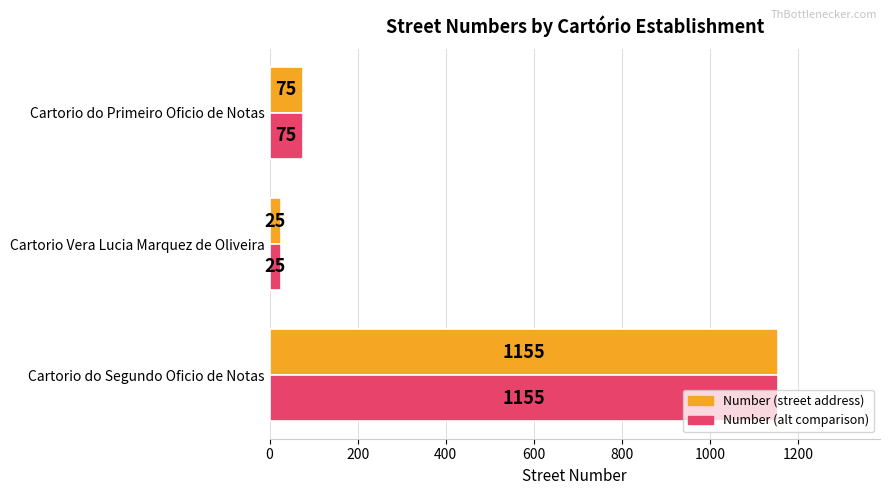

At which label does Number (alt comparison) reach its minimum?

Cartorio Vera Lucia Marquez de Oliveira